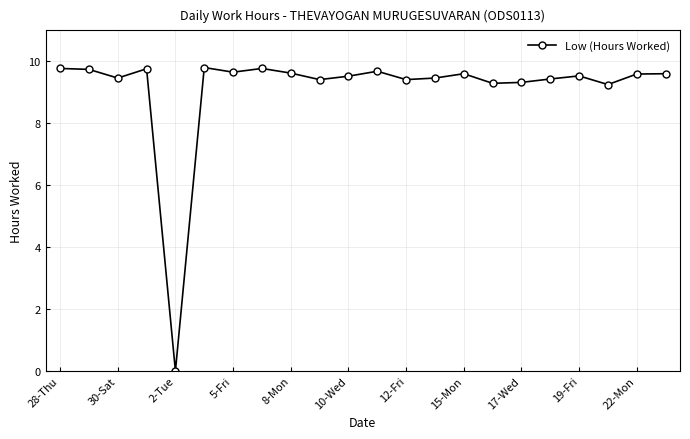

How many values exceed 9?

21